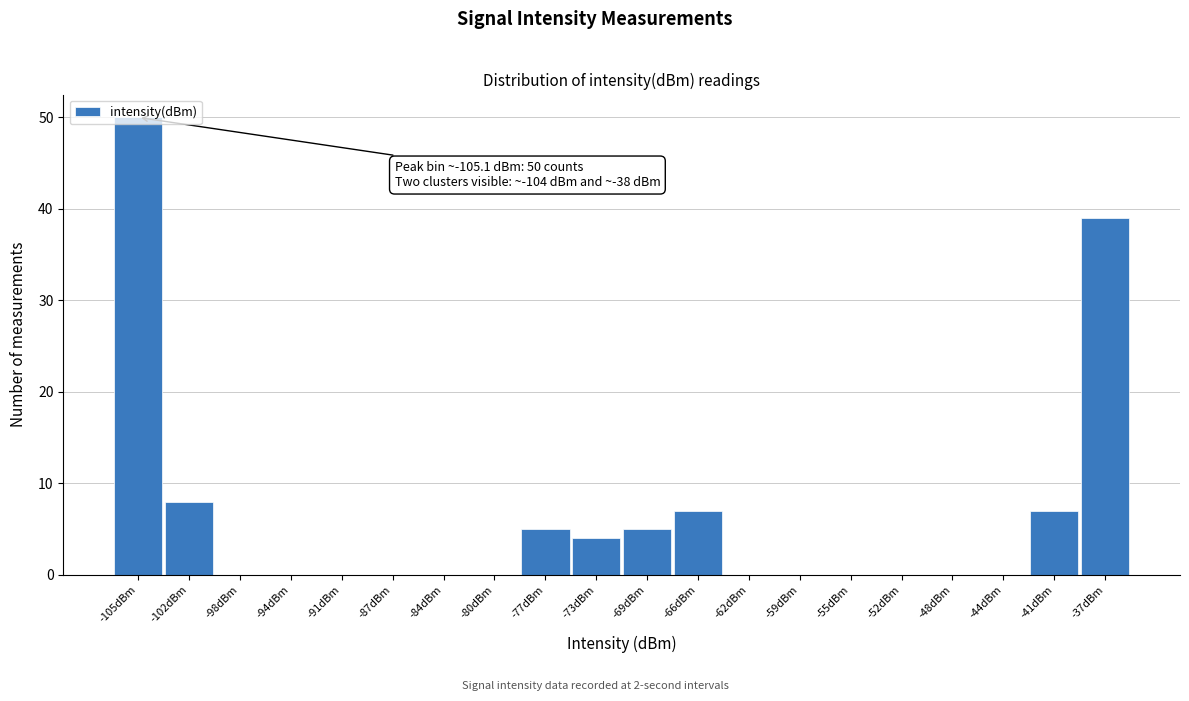

Over which range of the x-axis is the bar tallest?

-107.0 to -103.5